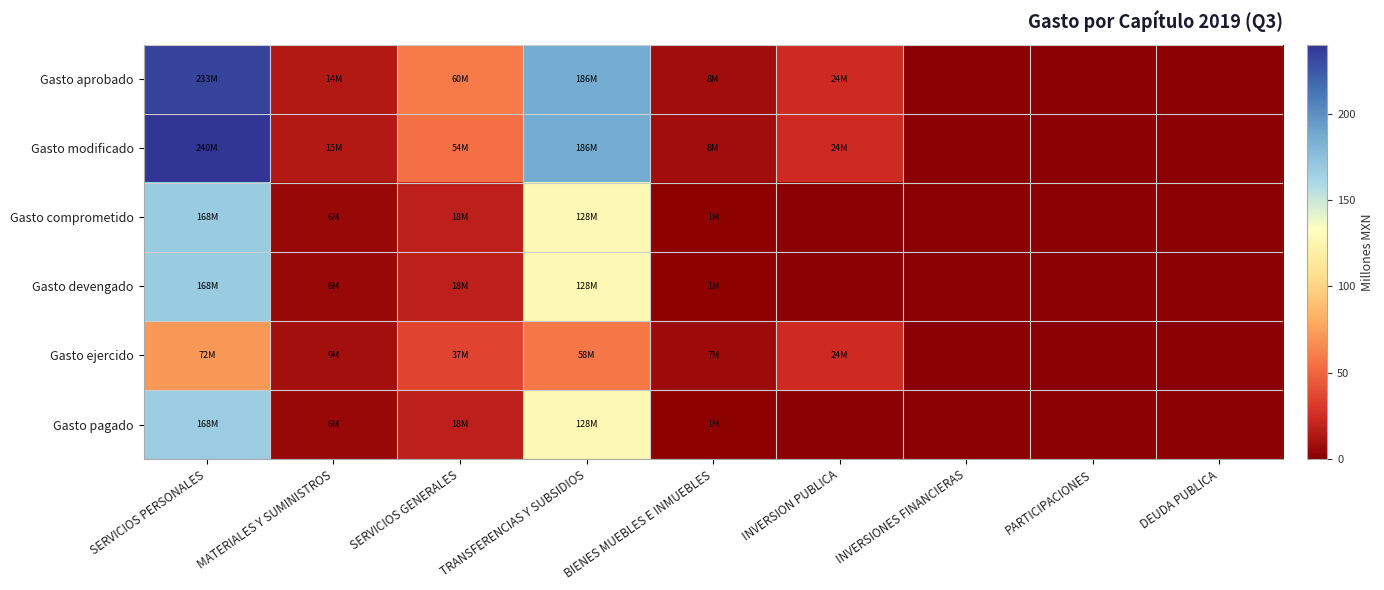

Rank the series at TRANSFERENCIAS Y SUBSIDIOS from lowest to highest value.

Gasto ejercido, Gasto comprometido, Gasto devengado, Gasto pagado, Gasto aprobado, Gasto modificado